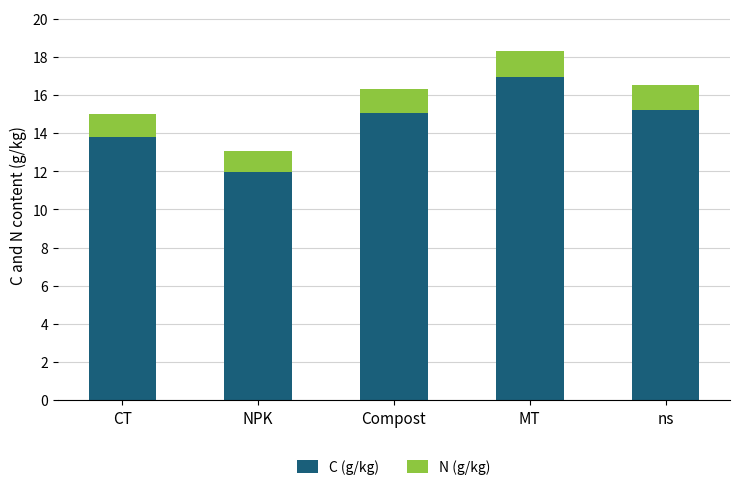

What is the average value of the C (g/kg) series?

14.6